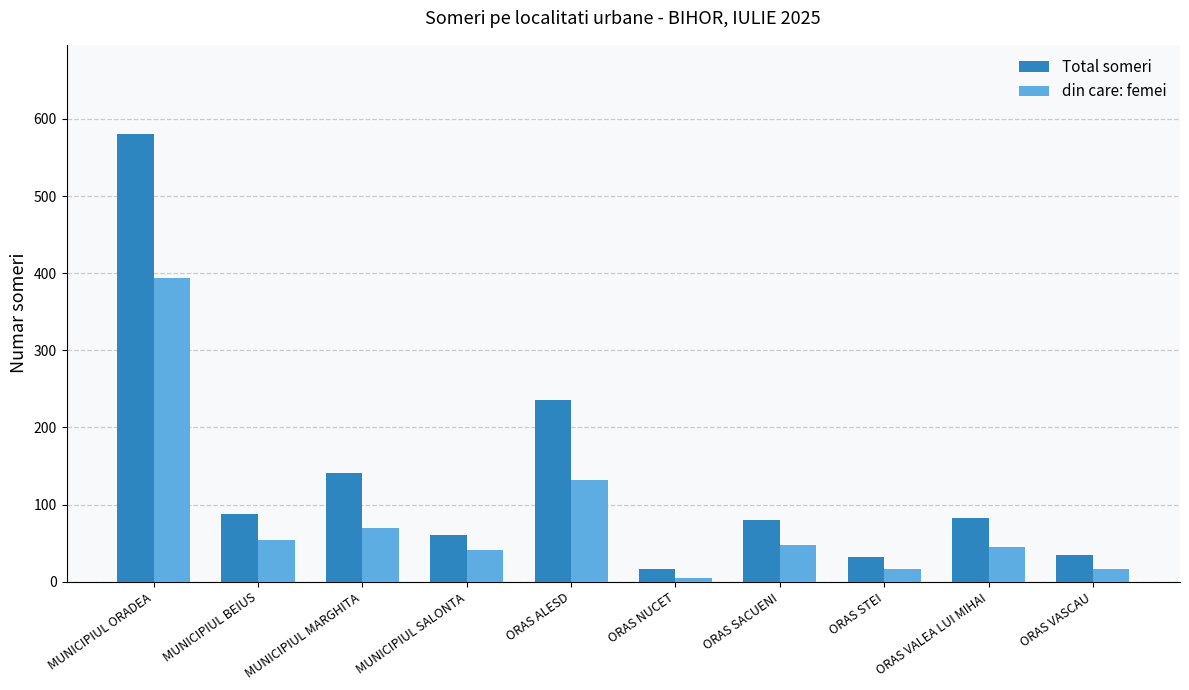

Which category has the lowest value in the Total someri series?

ORAS NUCET